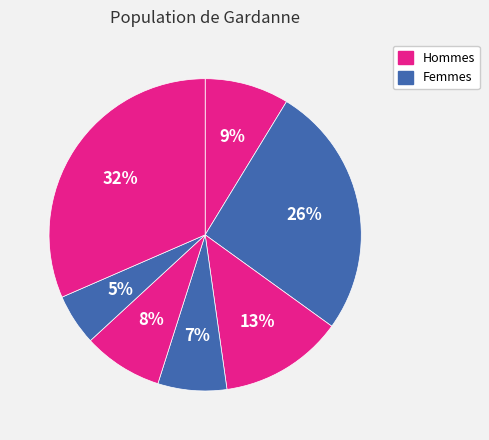

To the nearest percent, what is the average slice percentage?

14%